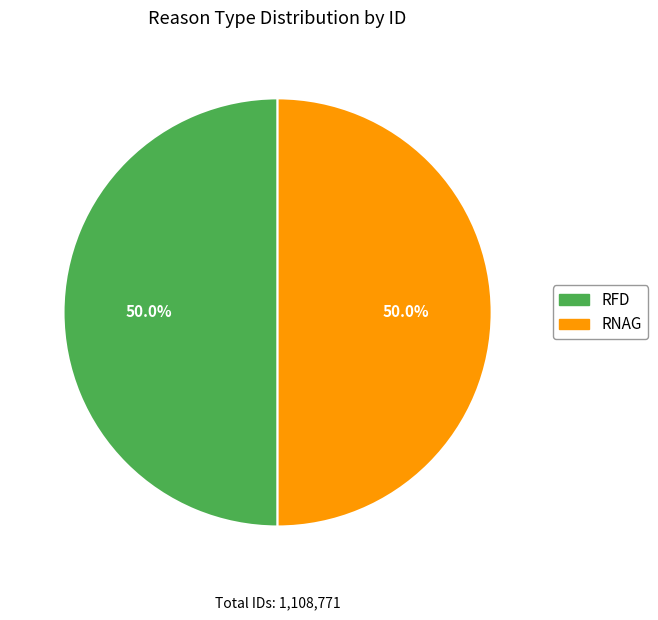

Is it true that RFD is 43% of the pie?

False